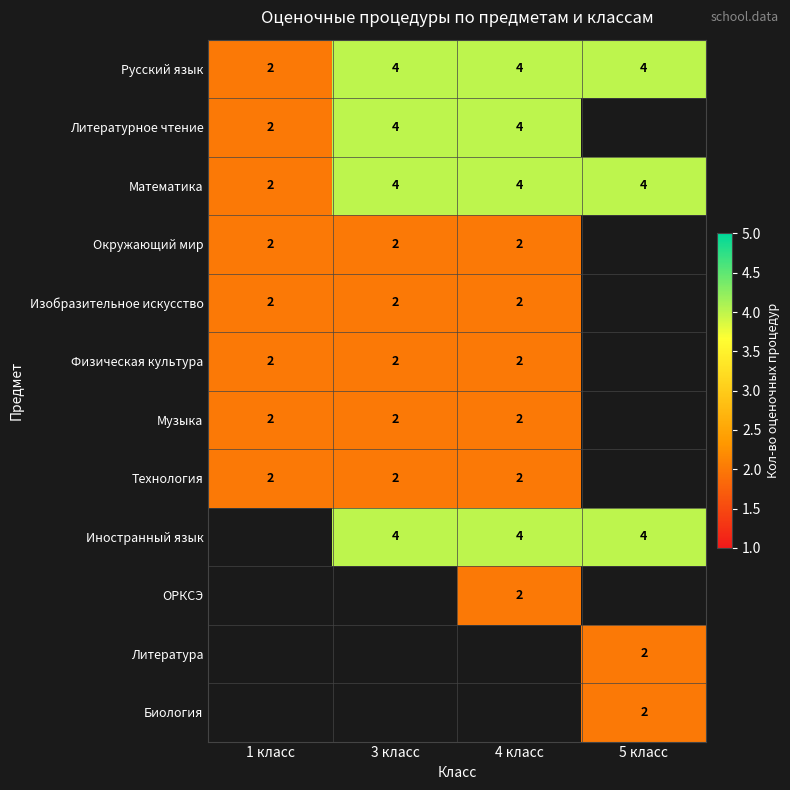

What is the spread (max minus min) of values at 3 класс?

2.0